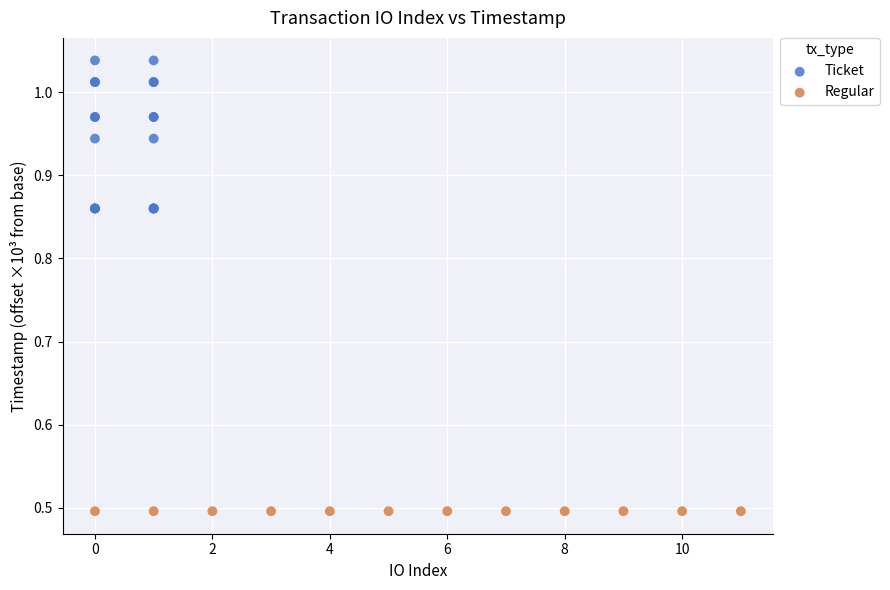

Which series reaches the minimum Y coordinate?

Regular